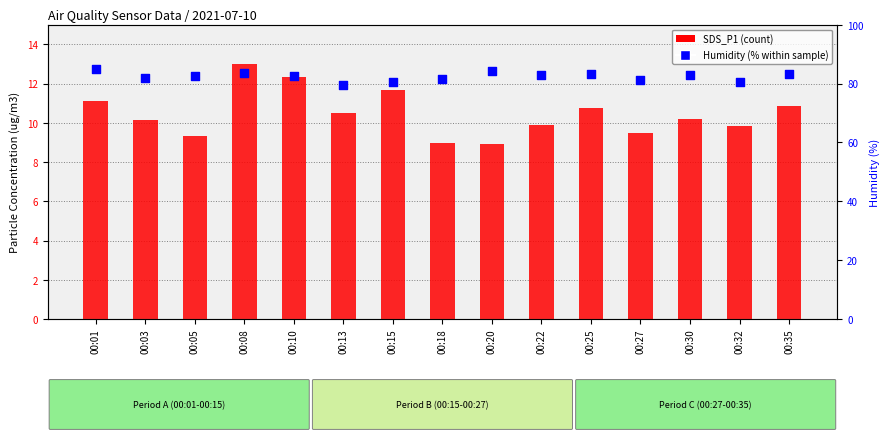

Which series contains the highest Y value?

Humidity (%)